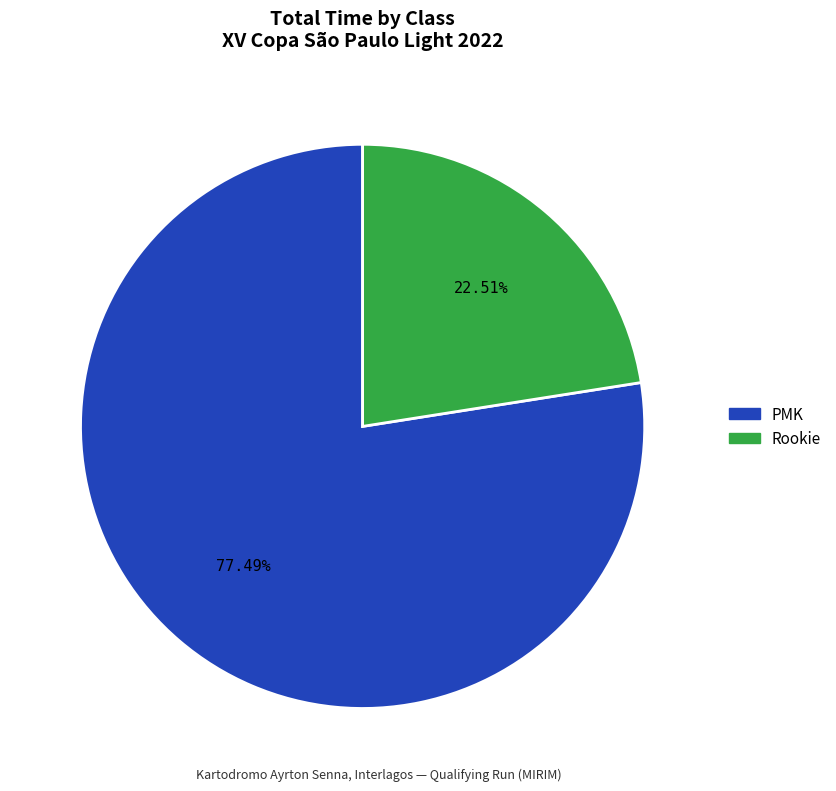

Do PMK and Rookie together represent more than half of the pie?

Yes